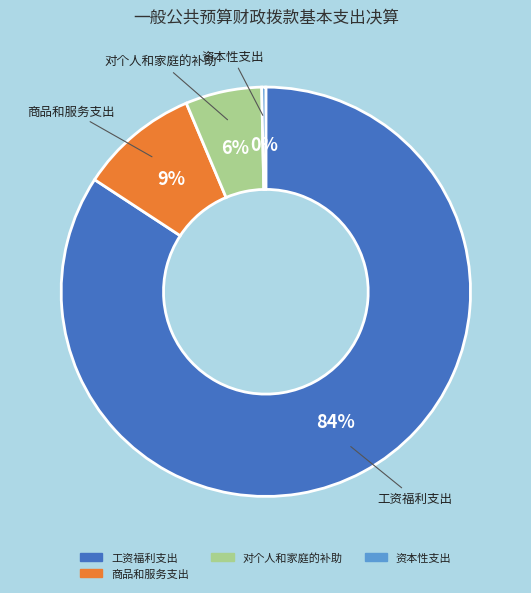

To the nearest percent, what is the average slice percentage?

25%